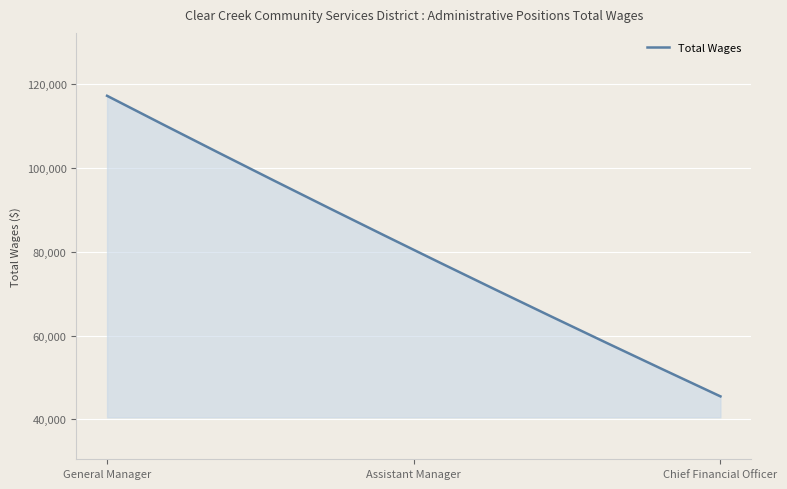

What is the greatest value displayed?

117166.0